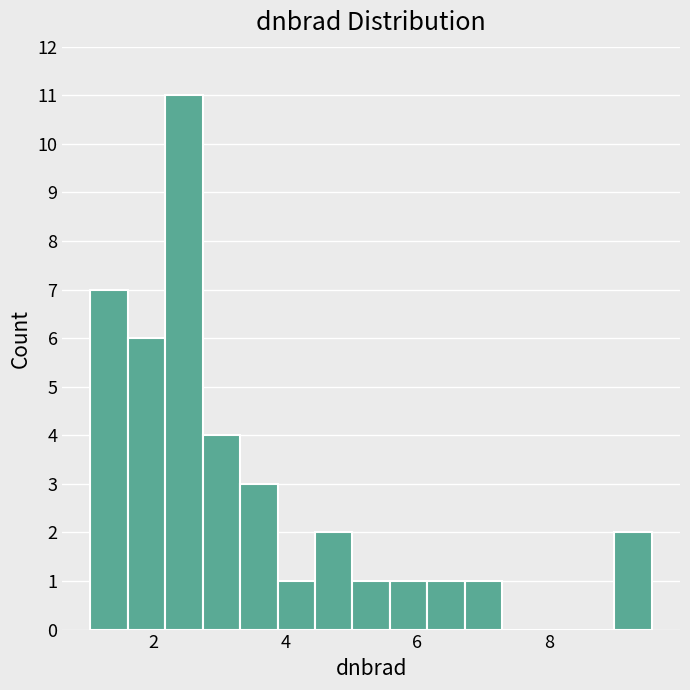

Read against the x-axis, roughly where is the centre of the tallest bar?

2.4